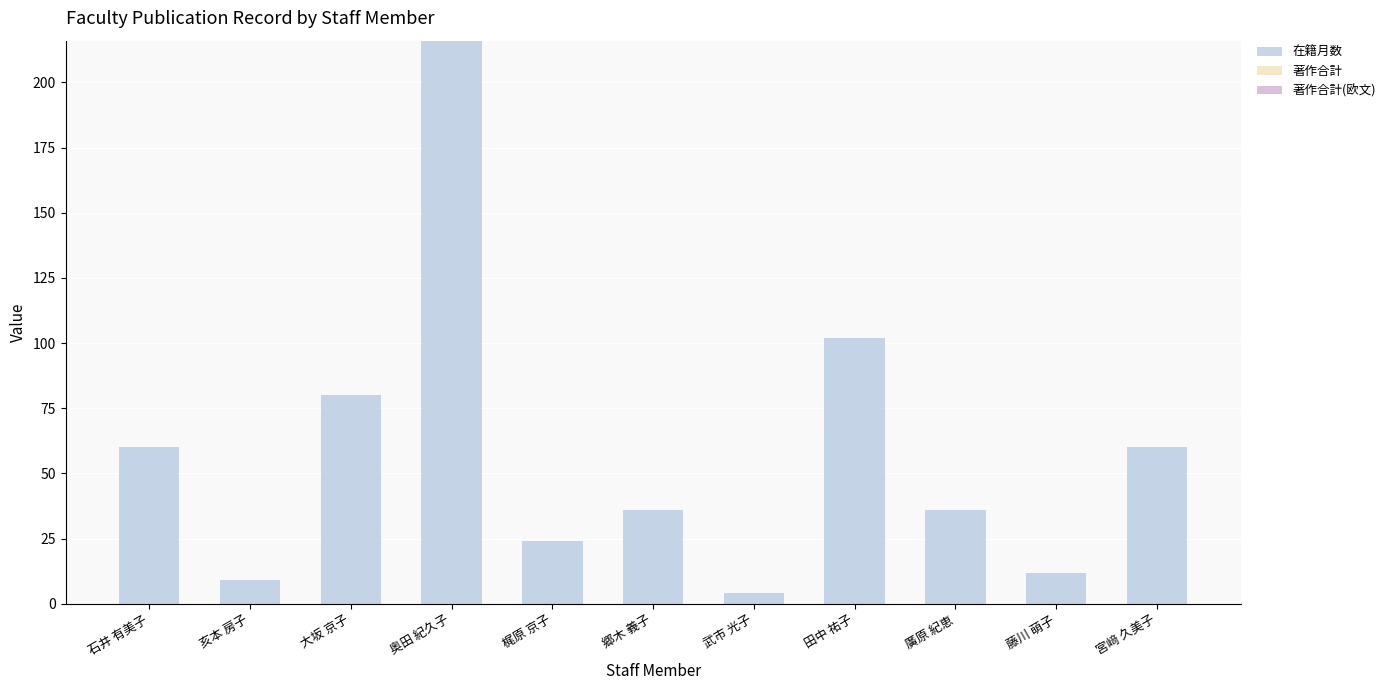

The value at 郷木 義子 is 13. True or false?

False